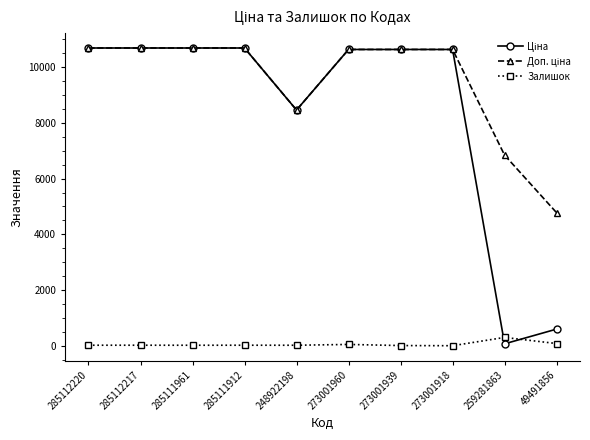

True or false: Залишок has more than 1 points higher than both neighbors.

True